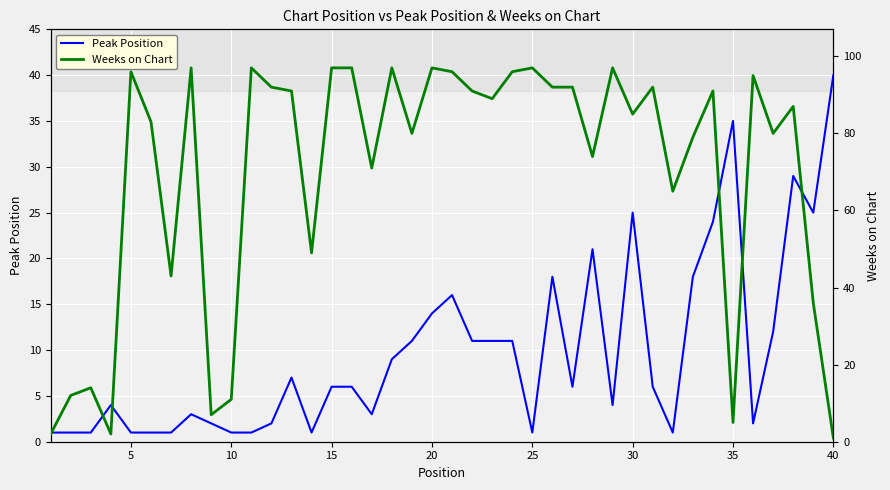

Is this an area chart (filled region under the line)?

No